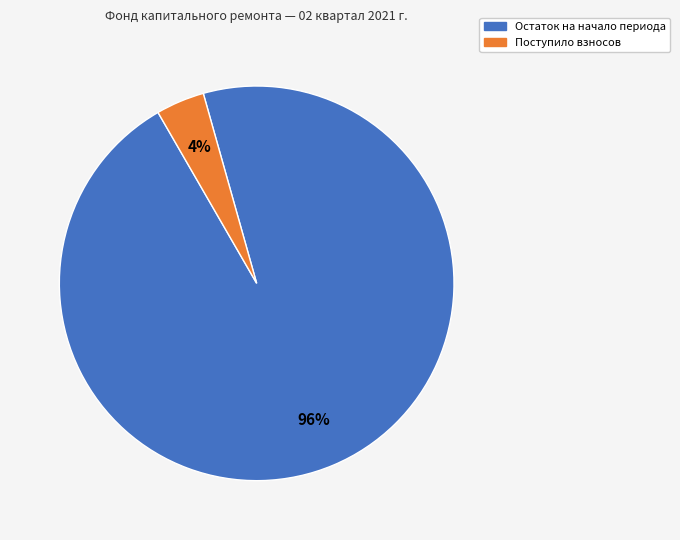

To the nearest percent, what is the average slice percentage?

50%